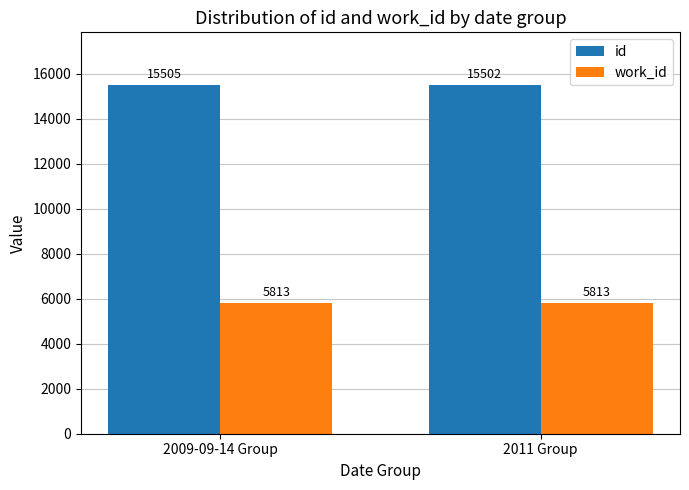

List the series in order of their overall mean, lowest first.

work_id, id